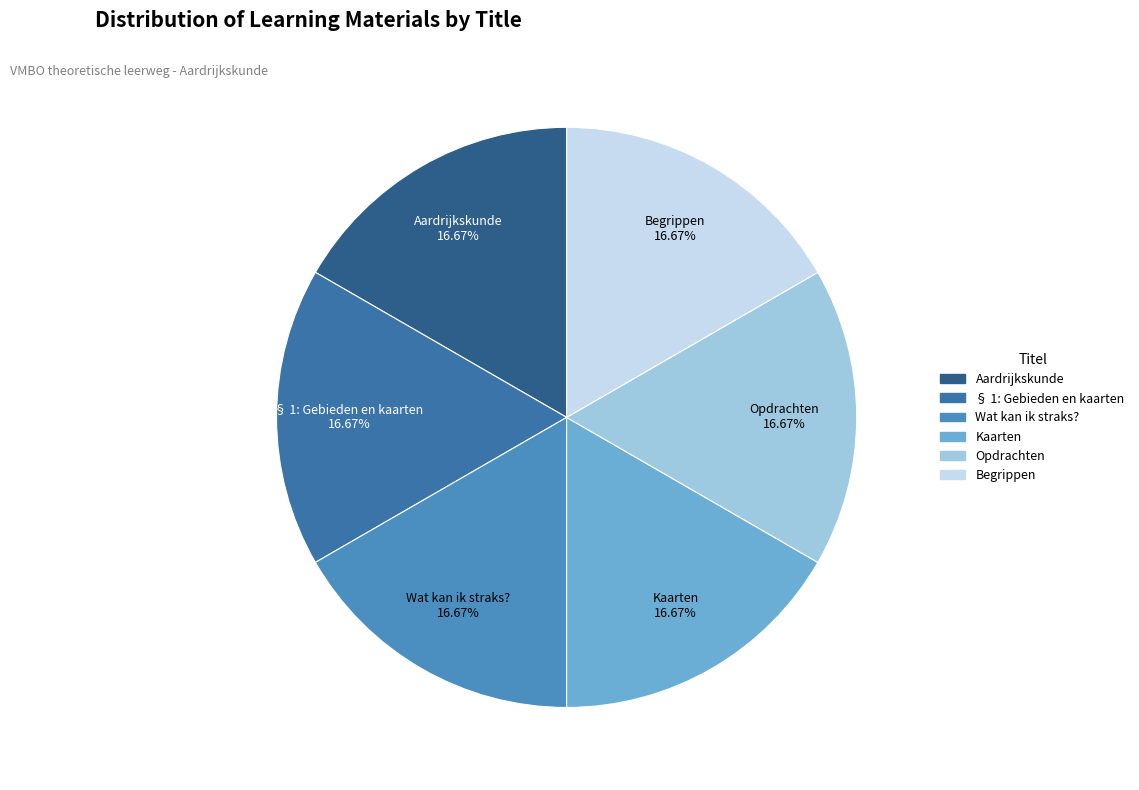

What is the ratio of the value at Wat kan ik straks? to the value at Begrippen?

1.0